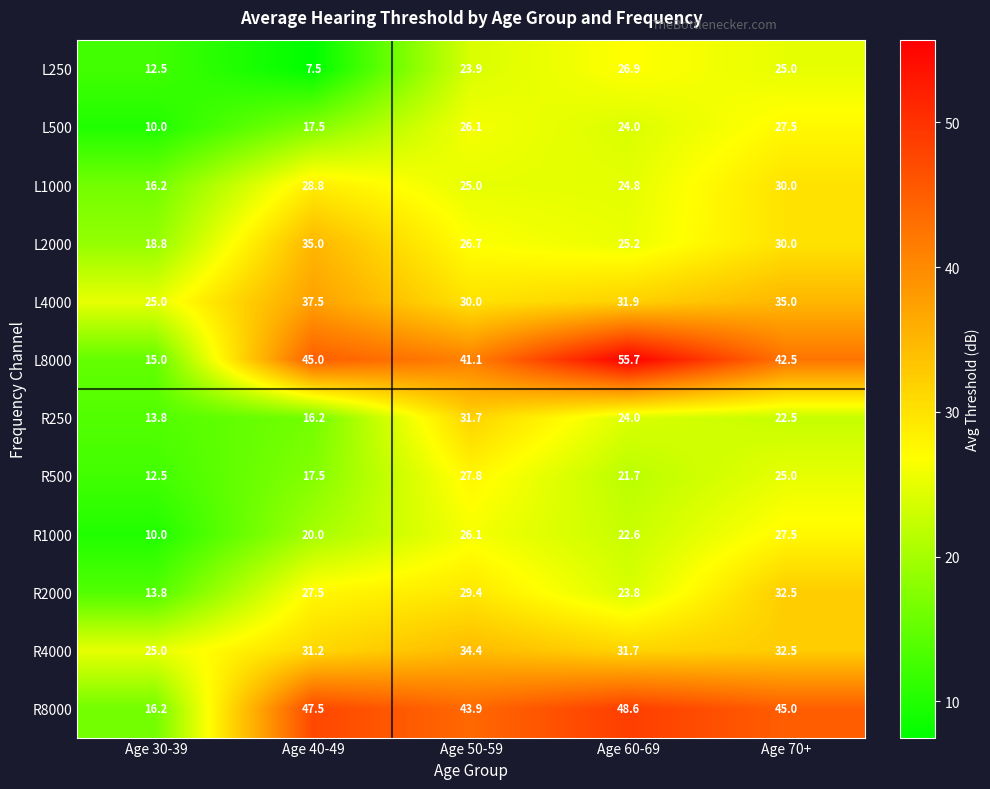

Rank the categories by L4000 value from lowest to highest.

Age 30-39, Age 50-59, Age 60-69, Age 70+, Age 40-49